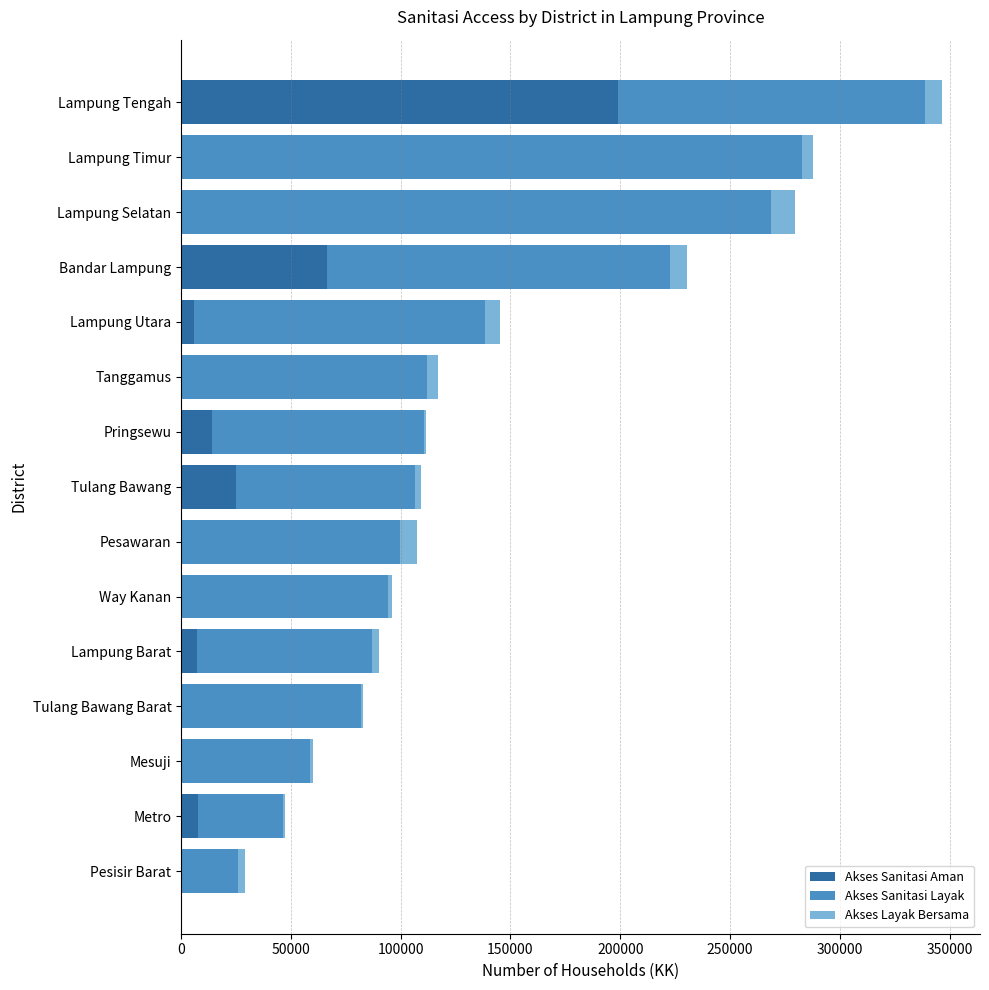

The value of Akses Sanitasi Aman at Mesuji is 0. True or false?

True